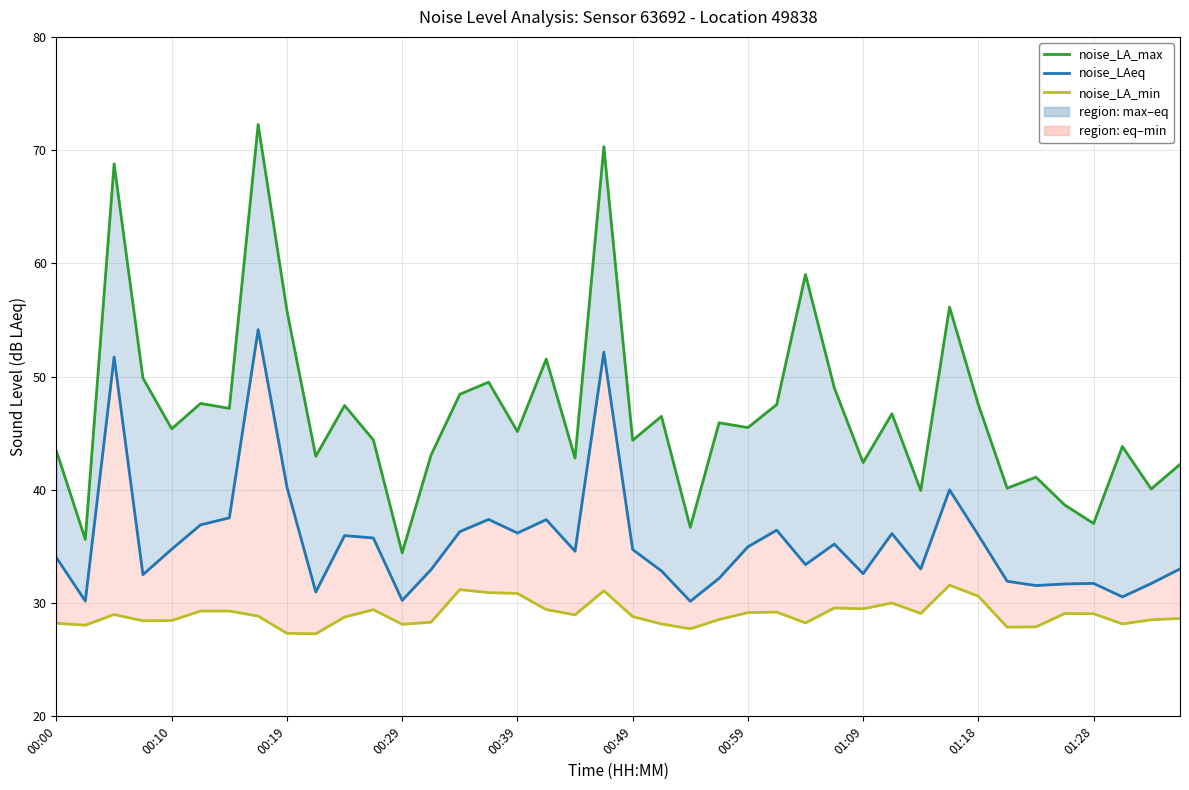

What is the difference between the second highest and second lowest values in the noise_LA_max series?

34.7